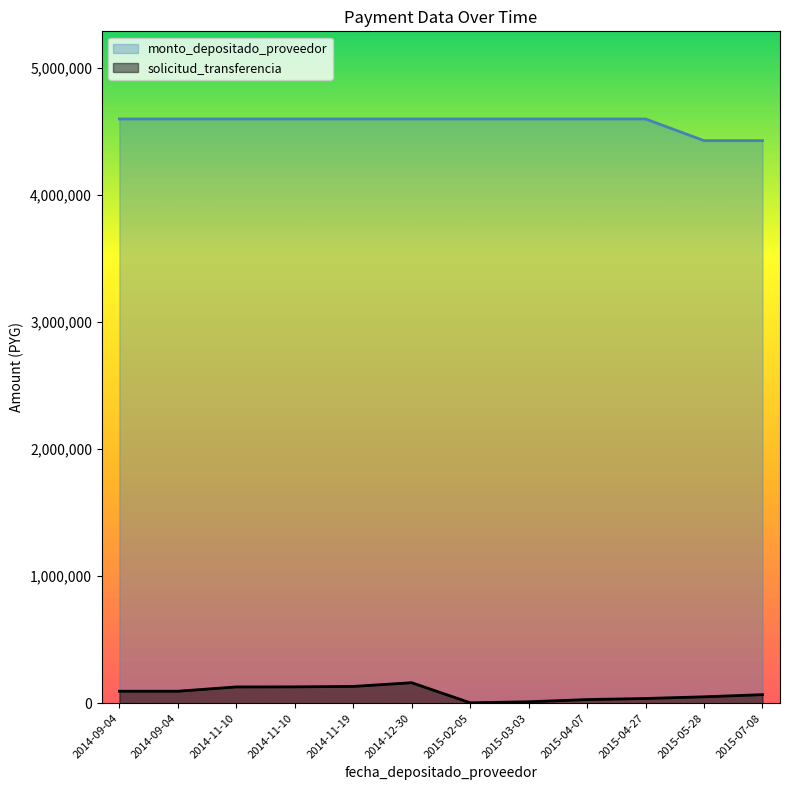

What is the smallest value displayed?

3095